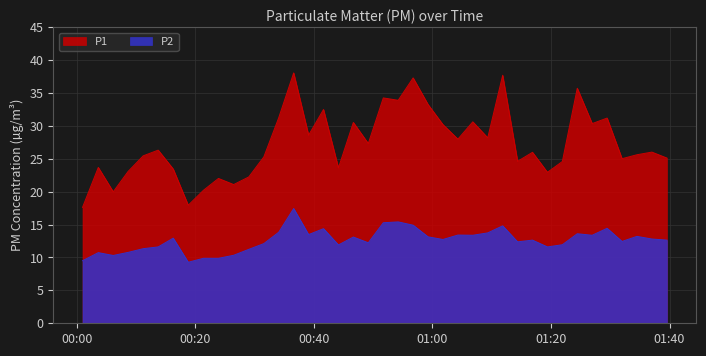

In P1, how many points are lower than both neighbors (excluding endpoints)?

13